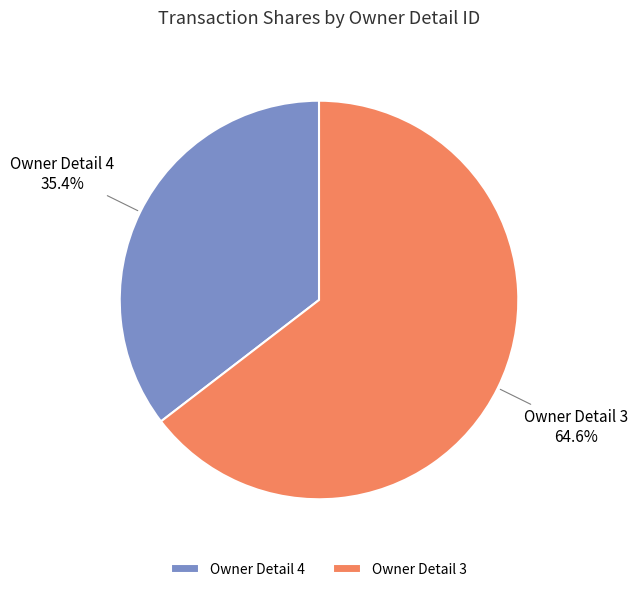

What percentage do Owner Detail 4 and Owner Detail 3 together represent?

100.0%